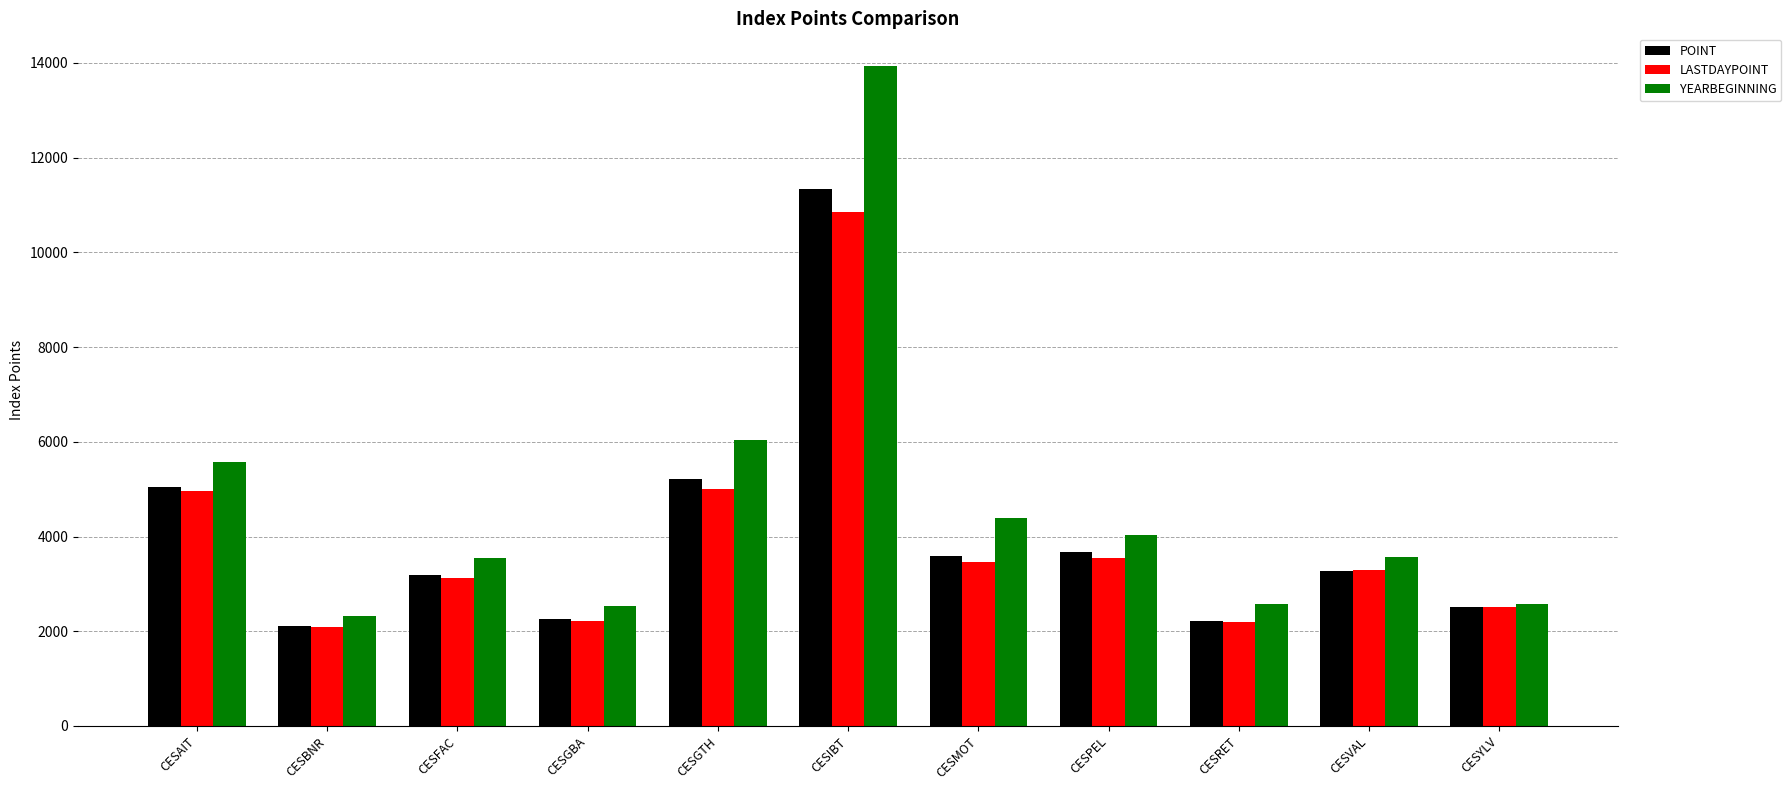

At which label does YEARBEGINNING first exceed 3572?

CESAIT